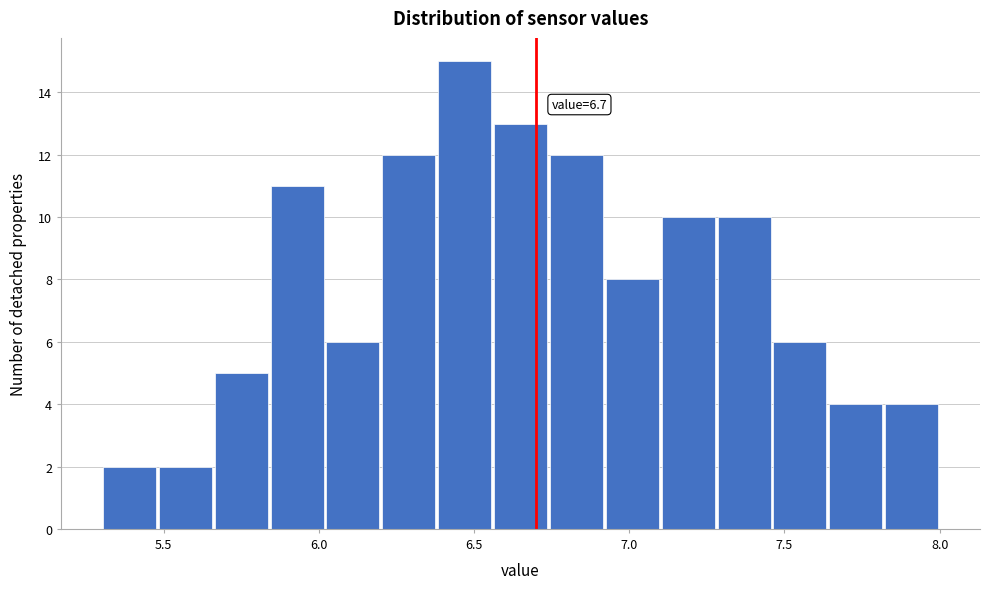

Around what value on the x-axis is the tallest bar? Give the approximate position of its centre, as read against the axis.

6.45